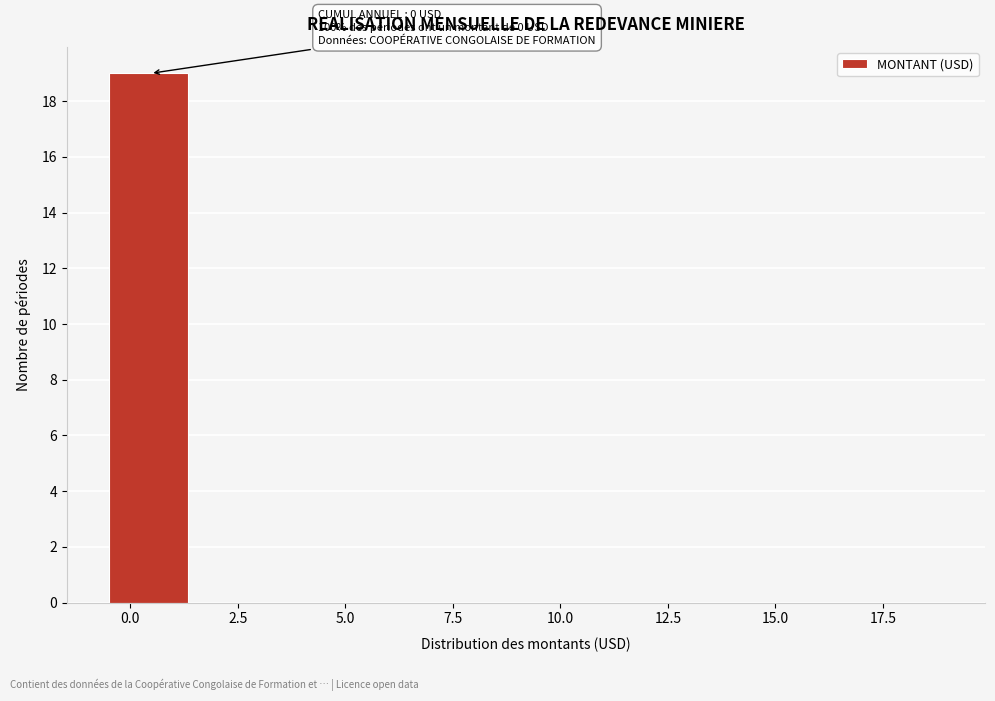

Read against the x-axis, roughly where is the centre of the tallest bar?

0.5